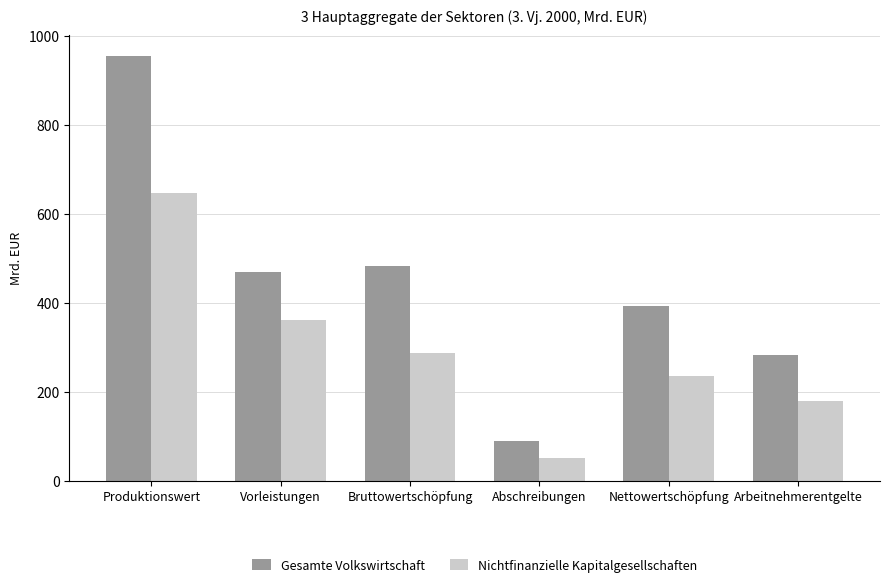

List the labels in order of Gesamte Volkswirtschaft value, smallest first.

Abschreibungen, Arbeitnehmerentgelte, Nettowertschöpfung, Vorleistungen, Bruttowertschöpfung, Produktionswert